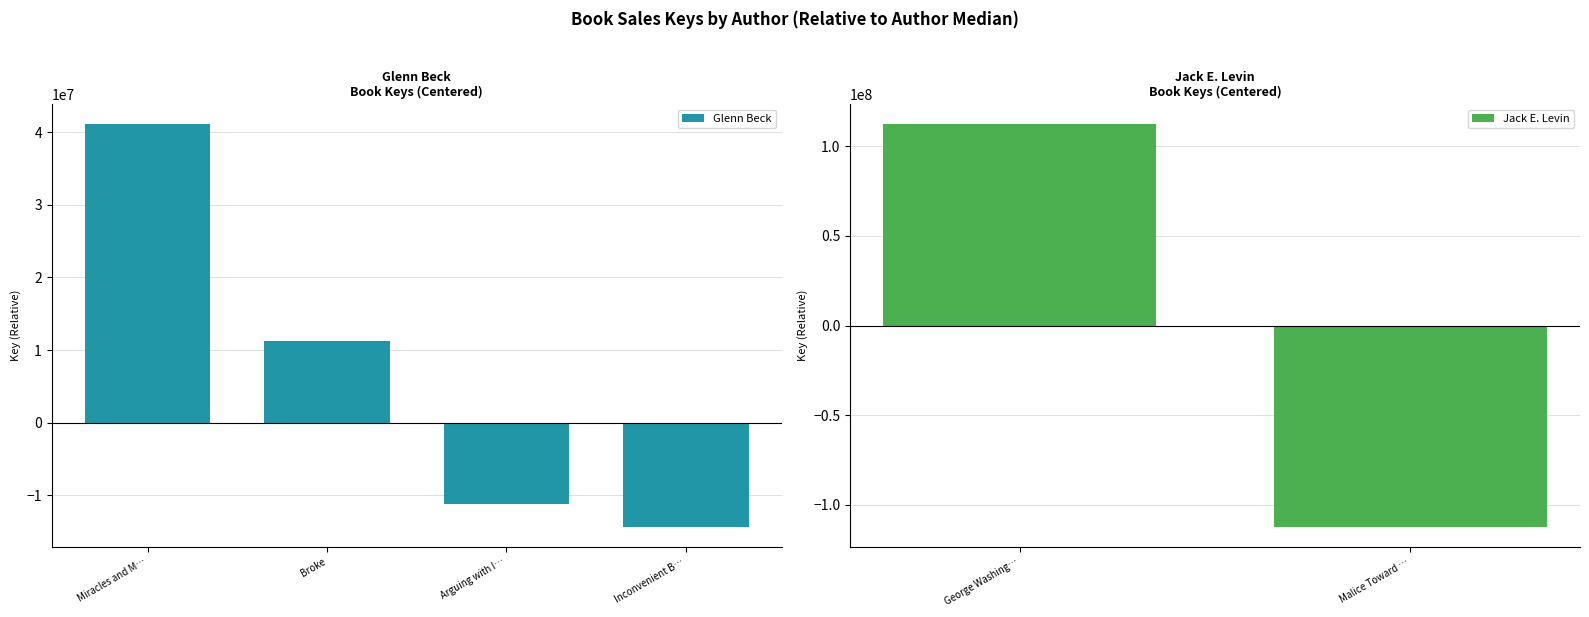

How many values are below 11207673?

2